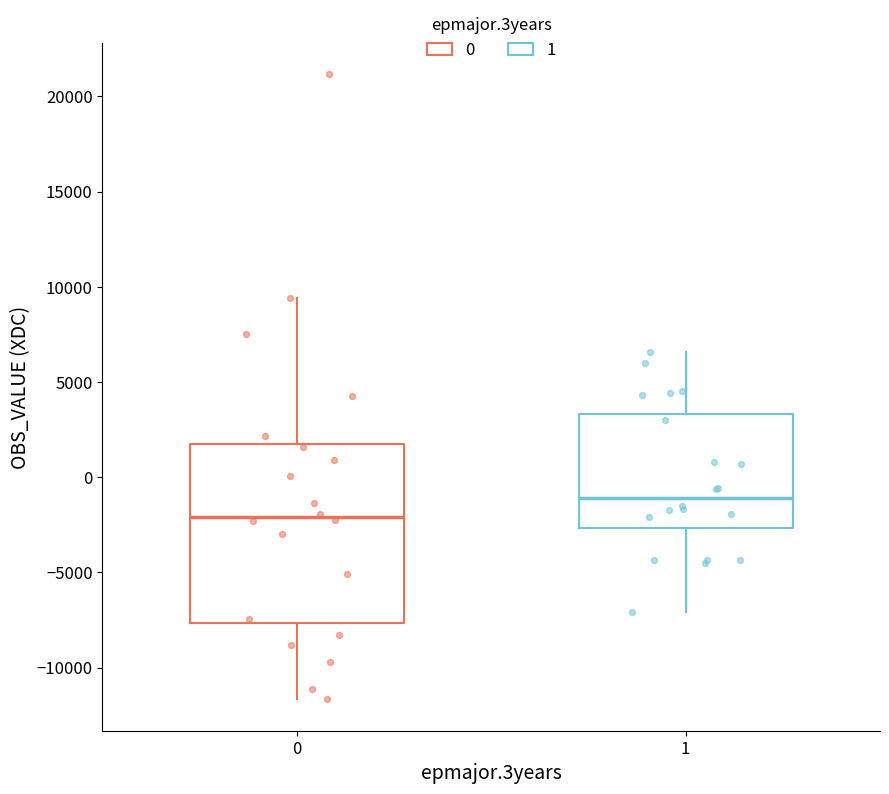

Which box's median line is the lowest?

0